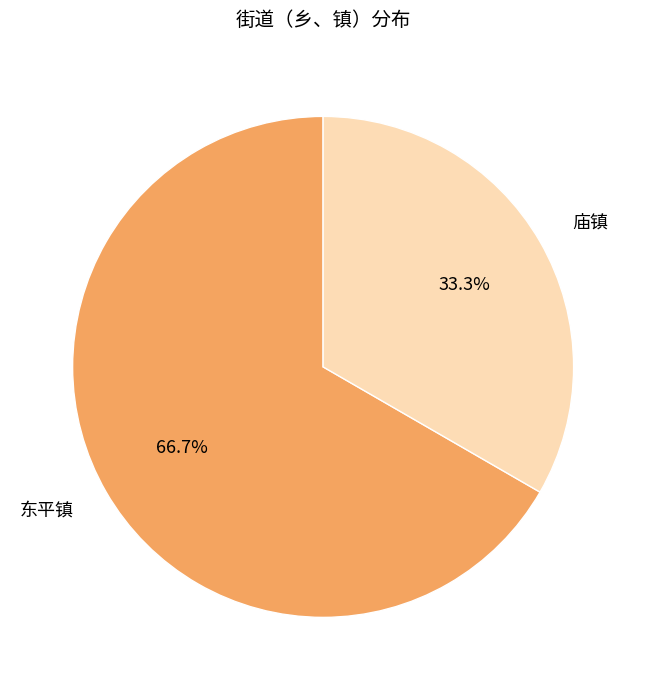

Is there any slice that represents more than half of the pie?

Yes